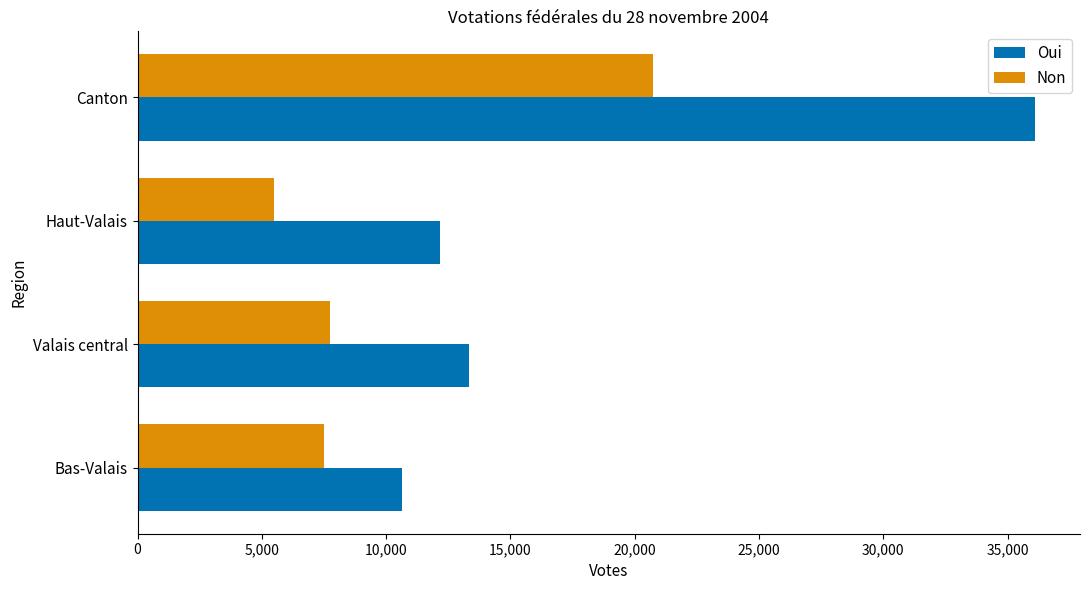

What is the difference between the maximum and minimum values in the Non series?

15243